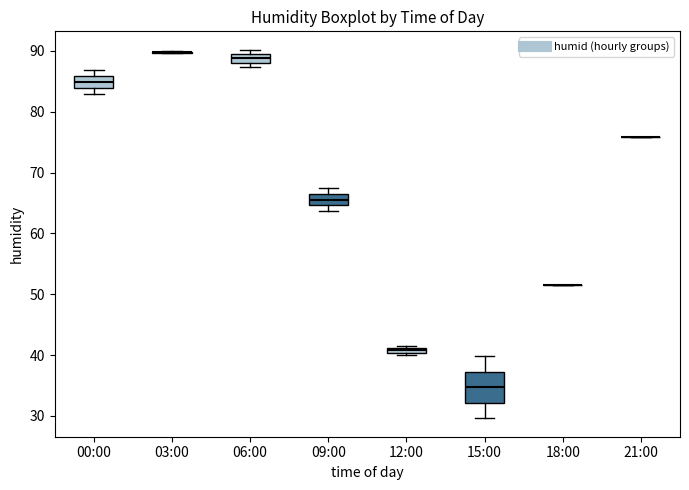

Which box is the tallest, from its lower edge to its upper edge?

15:00